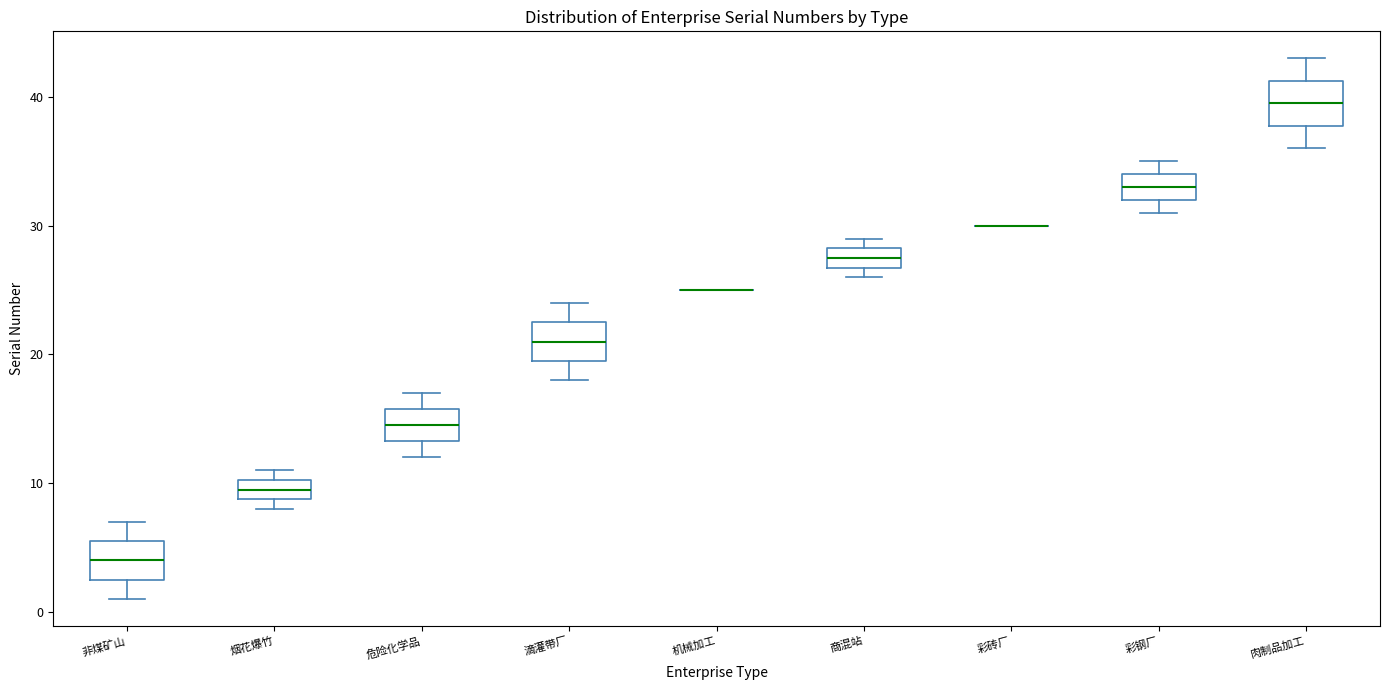

Where does the median line of the box for 彩钢厂 sit on the y-axis? The values are not printed on the chart, so give them approximately, as read against the axis.

33